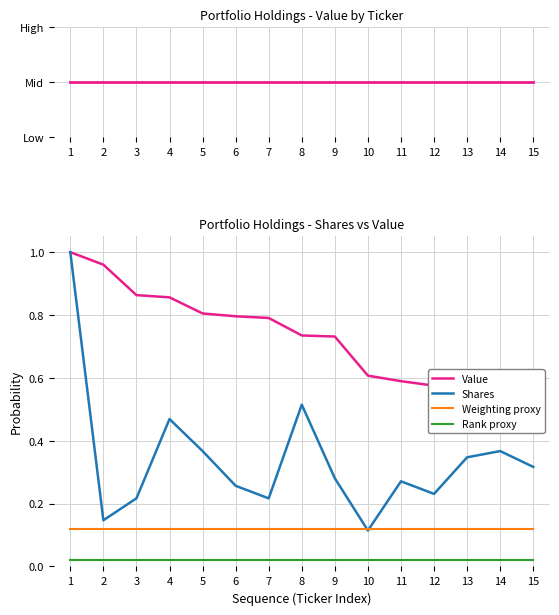

What is the total value across all series at 5?

1.3